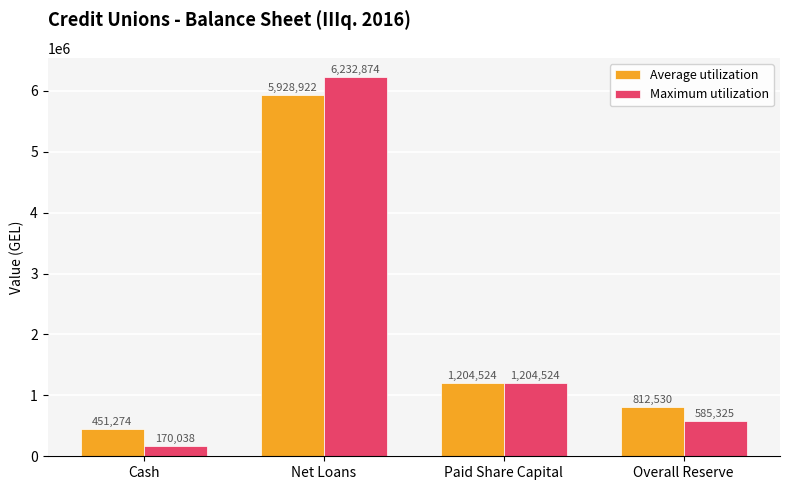

What position from the left is Paid Share Capital?

3